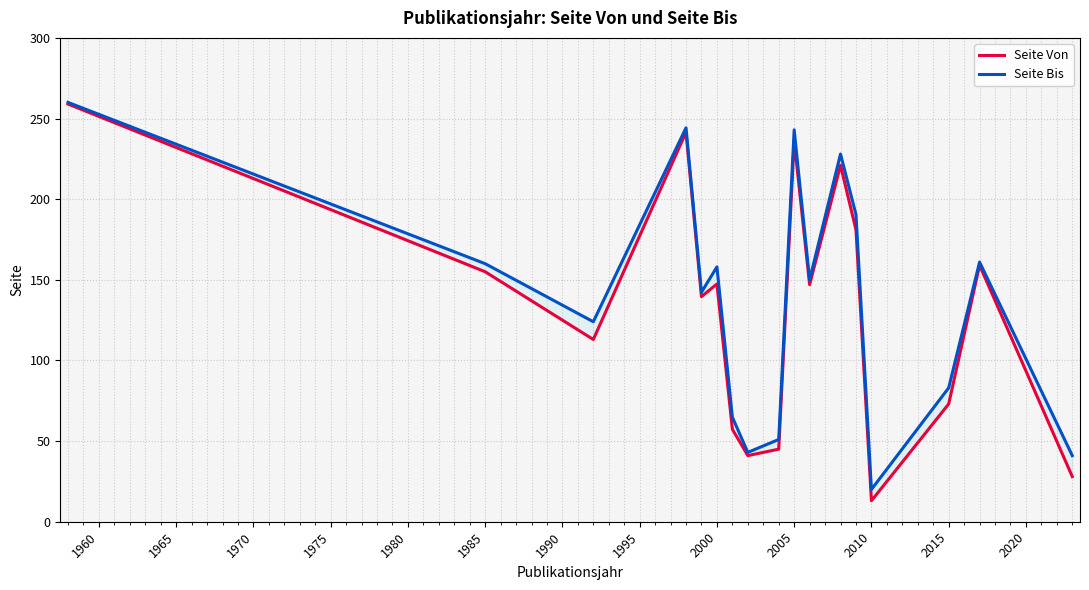

List the series in order of their peak value, highest first.

Seite Bis, Seite Von